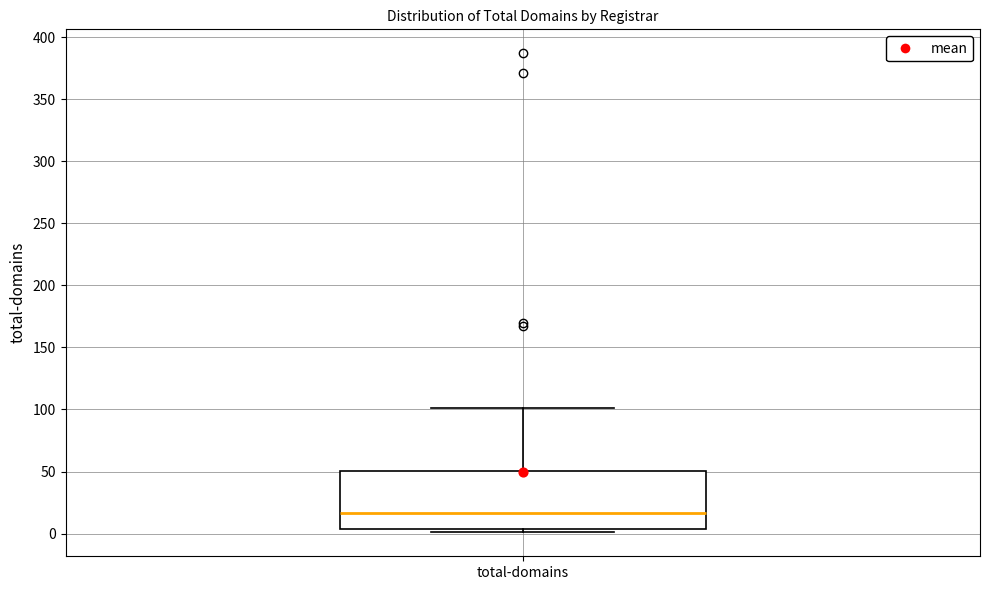

Where does the upper whisker of the box for total-domains end on the y-axis? The values are not printed on the chart, so give them approximately, as read against the axis.

100